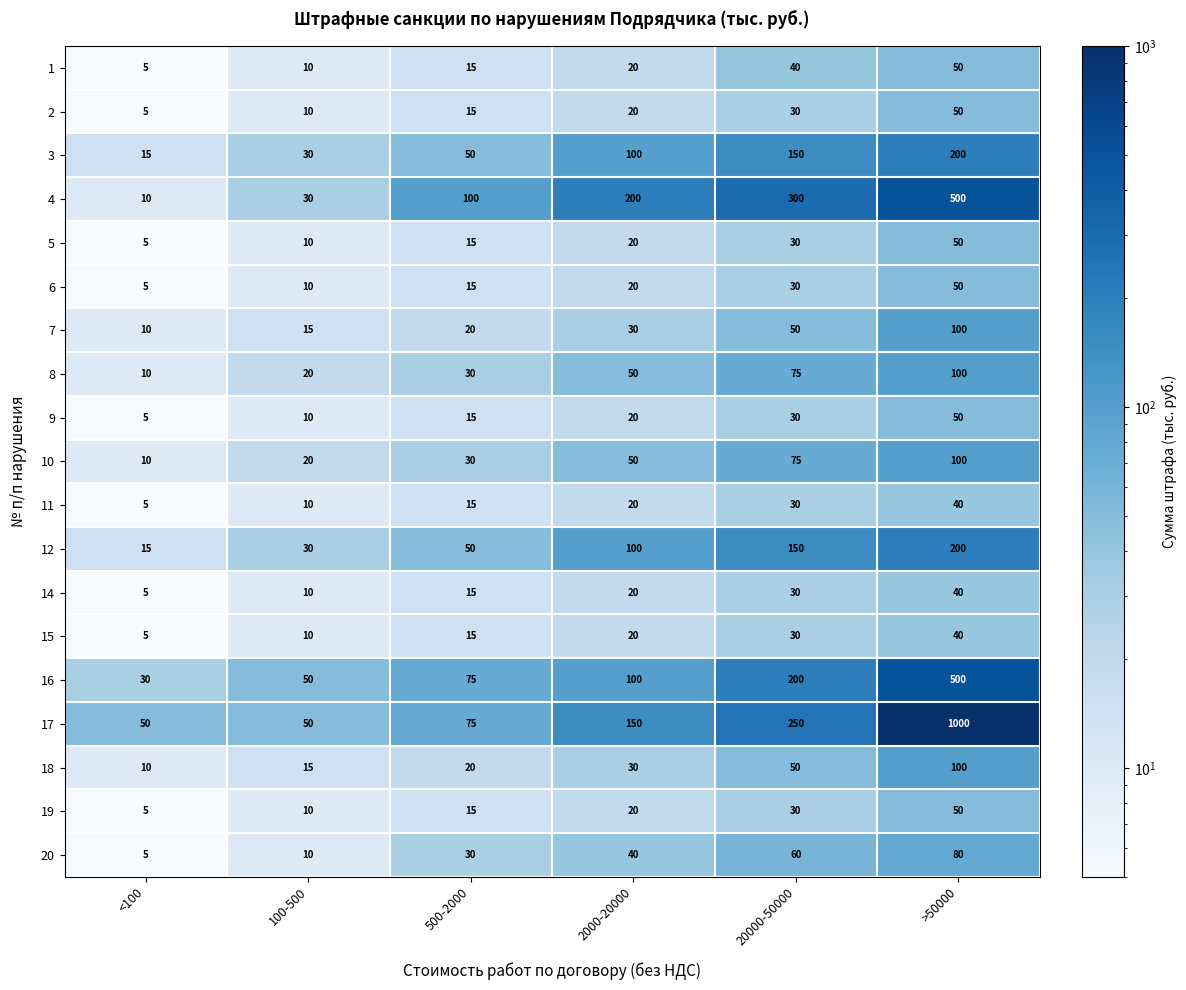

List the labels in order of 3 value, largest first.

>50000, 20000-50000, 2000-20000, 500-2000, 100-500, <100